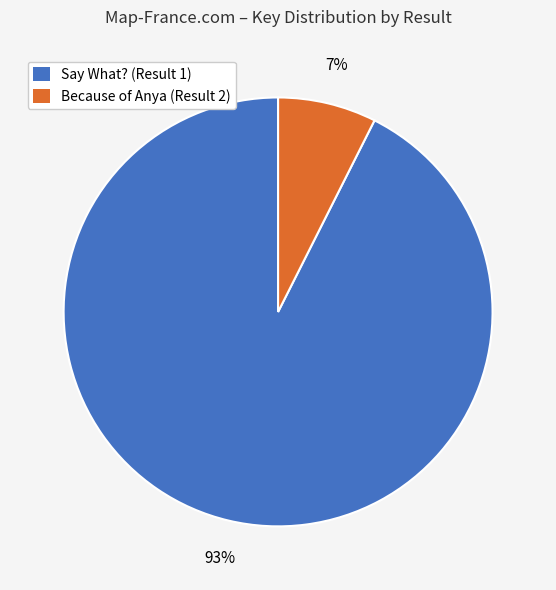

How many slices are in this pie chart?

2